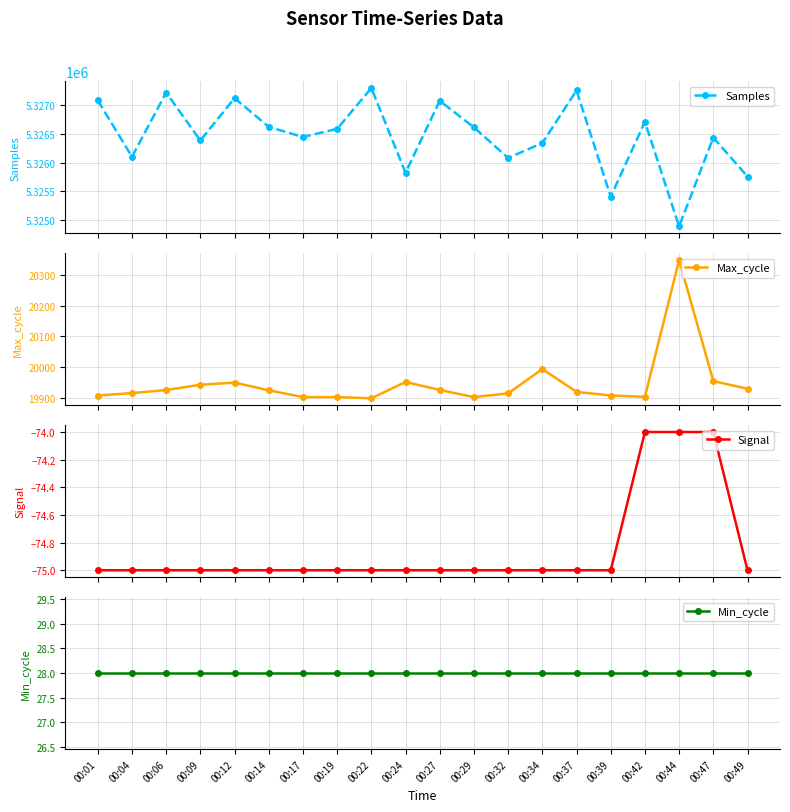

What is the spread (max minus min) of values at 00:39?

5325482